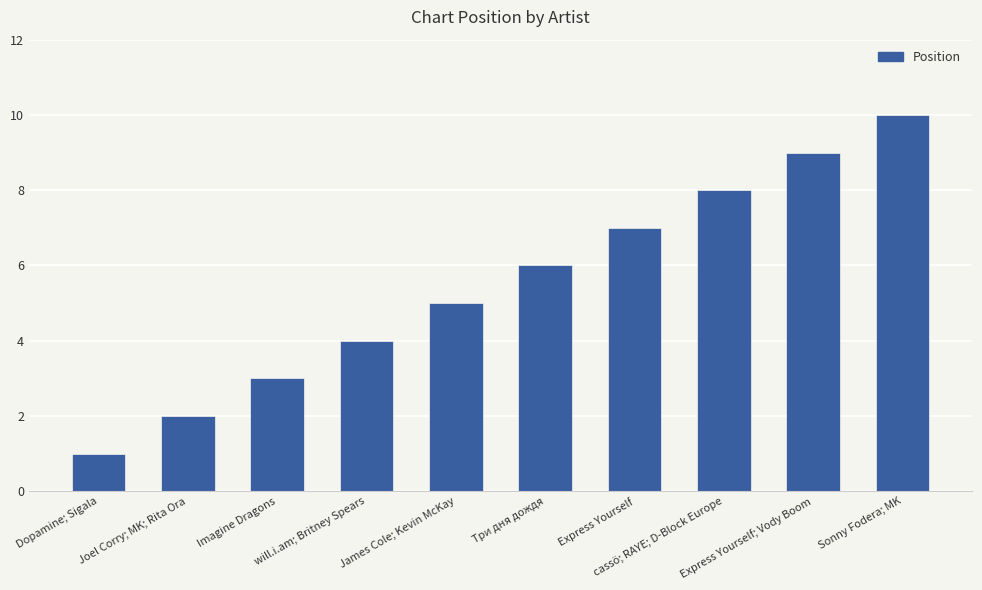

True or false: the data shows 5 at Imagine Dragons.

False